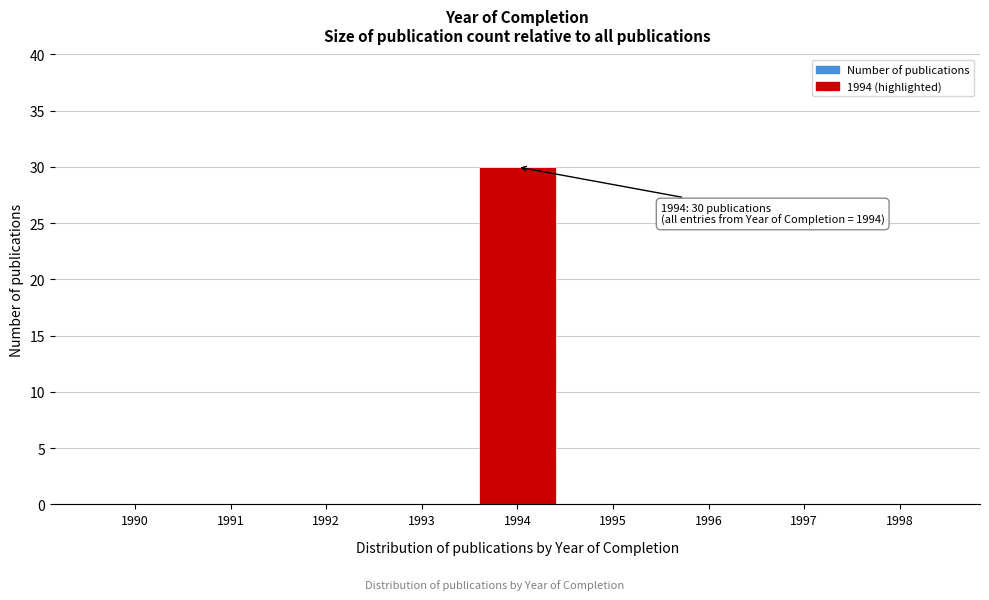

Reading left to right, extract all data points from this chart.

1990=0	1991=0	1992=0	1993=0	1994=30	1995=0	1996=0	1997=0	1998=0